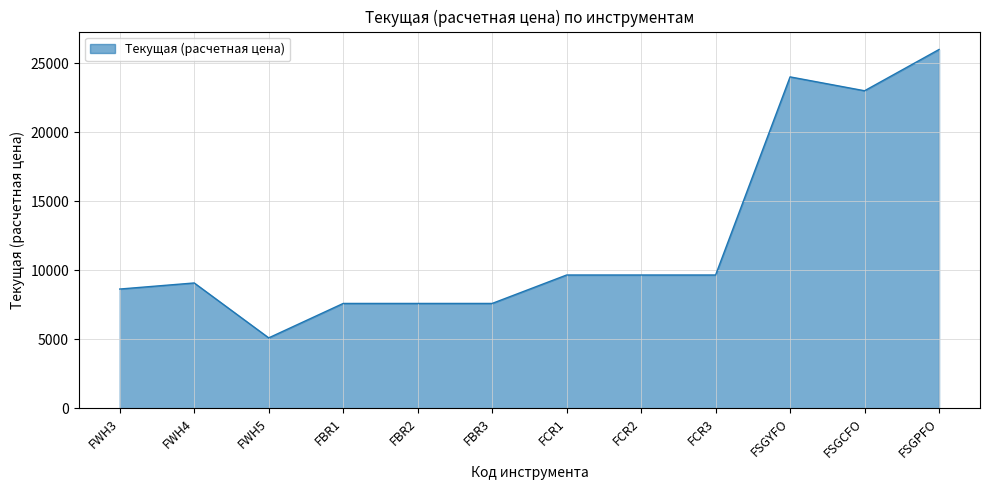

Reading left to right, what are all the values shown in this chart?

FWH3=8637.9	FWH4=9078.5	FWH5=5101.4	FBR1=7595.0	FBR2=7595.0	FBR3=7595.0	FCR1=9654.8	FCR2=9654.8	FCR3=9654.8	FSGYFO=24005.0	FSGCFO=23000.0	FSGPFO=25988.8